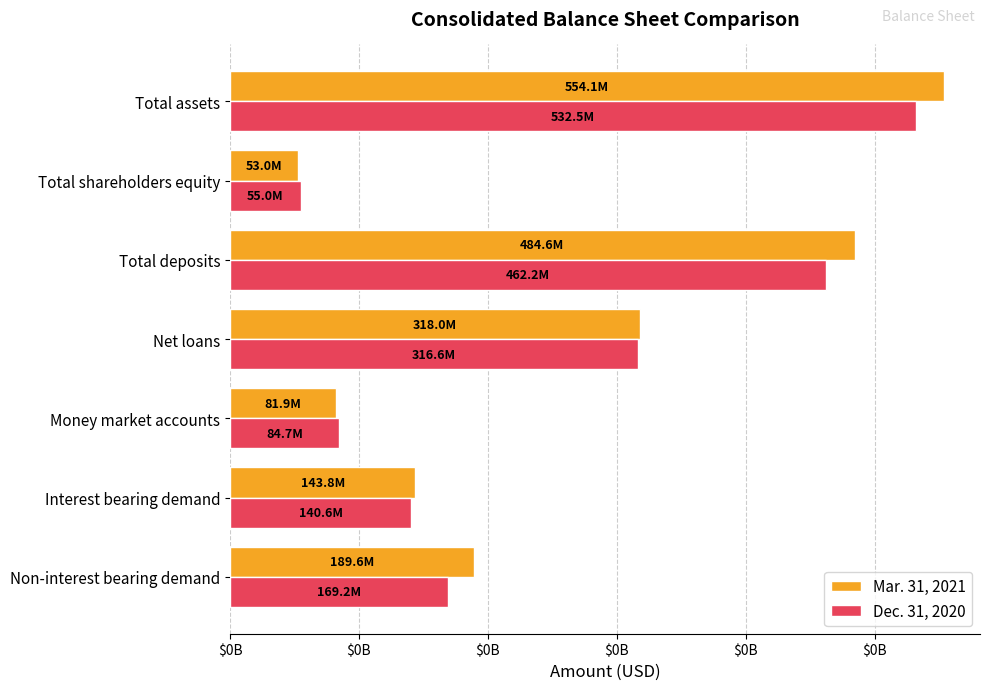

Reading left to right, transcribe all the data shown in this chart.

Mar. 31, 2021: 189574996	143753923	81912767	317987064	484646012	53009050	554099360
Dec. 31, 2020: 169170751	140602723	84681783	316616979	462197631	54980356	532494599